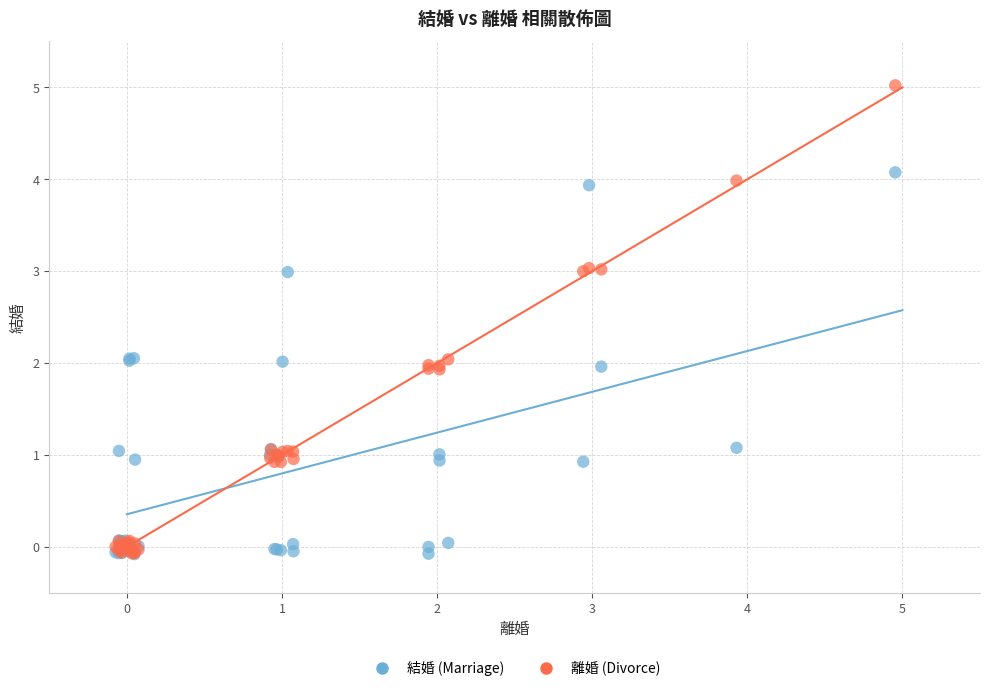

What are all the series names shown in the legend?

結婚 (Marriage), 離婚 (Divorce)